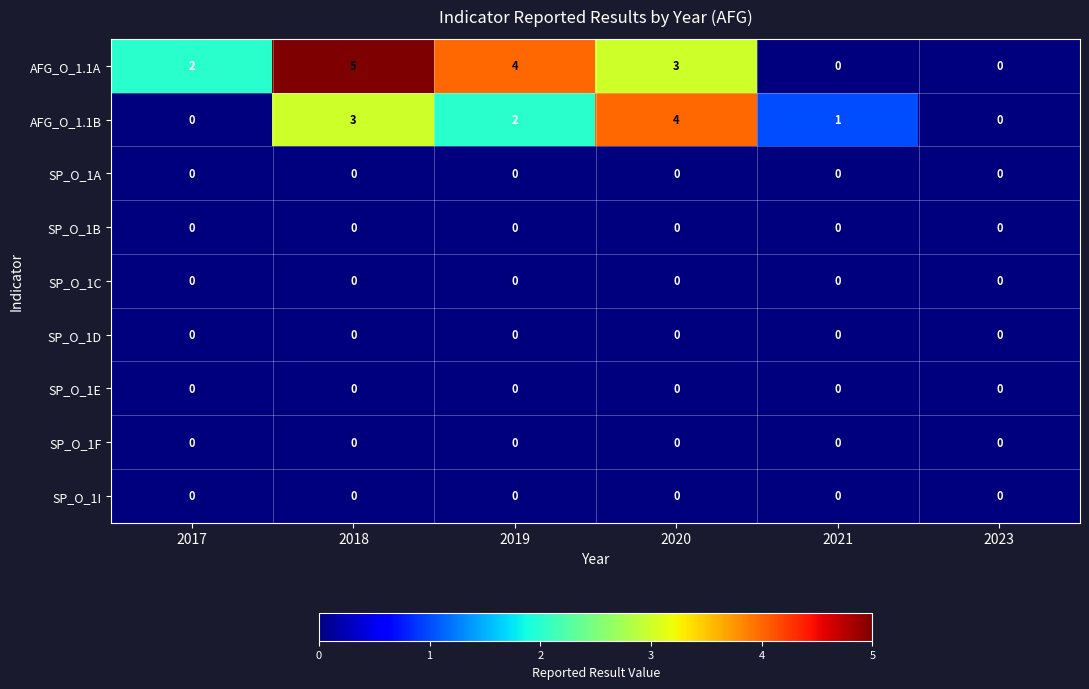

Is the value of AFG_O_1.1A at 2019 greater than the value of SP_O_1C at 2017?

Yes